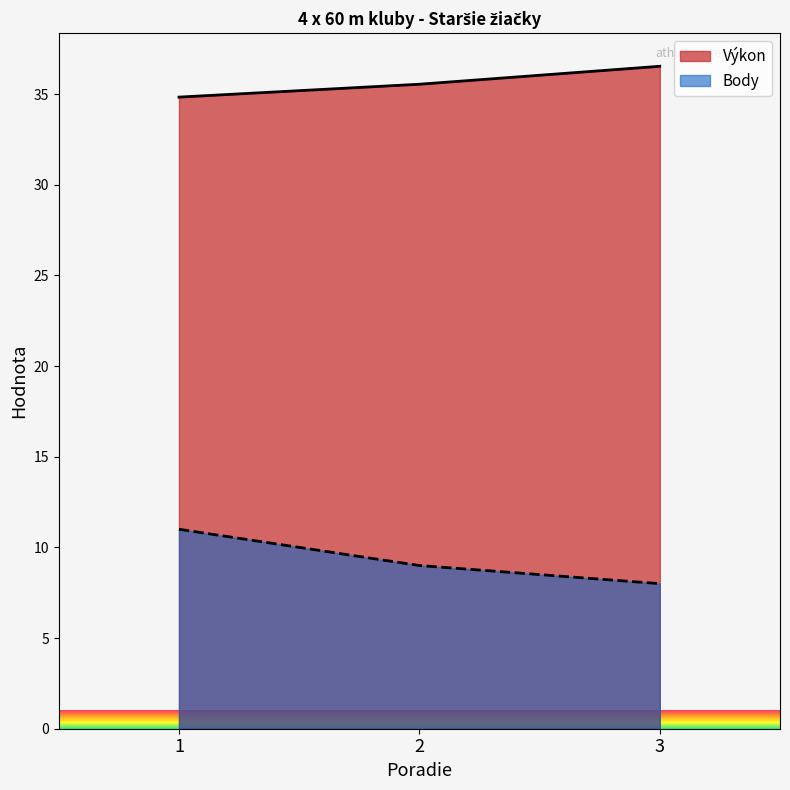

Rank the series at 3 from highest to lowest value.

Výkon, Body